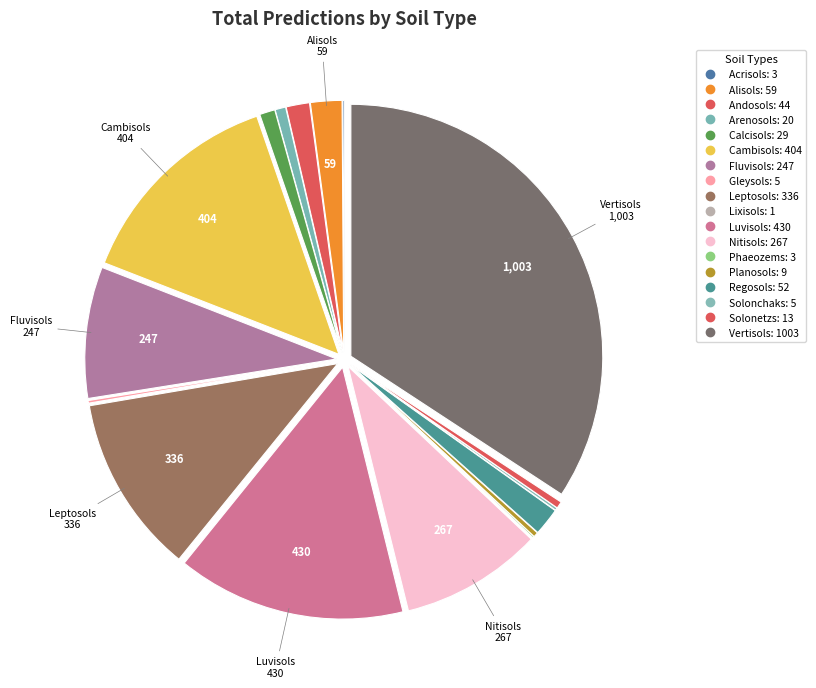

Does Regosols account for over 50% of the chart?

No